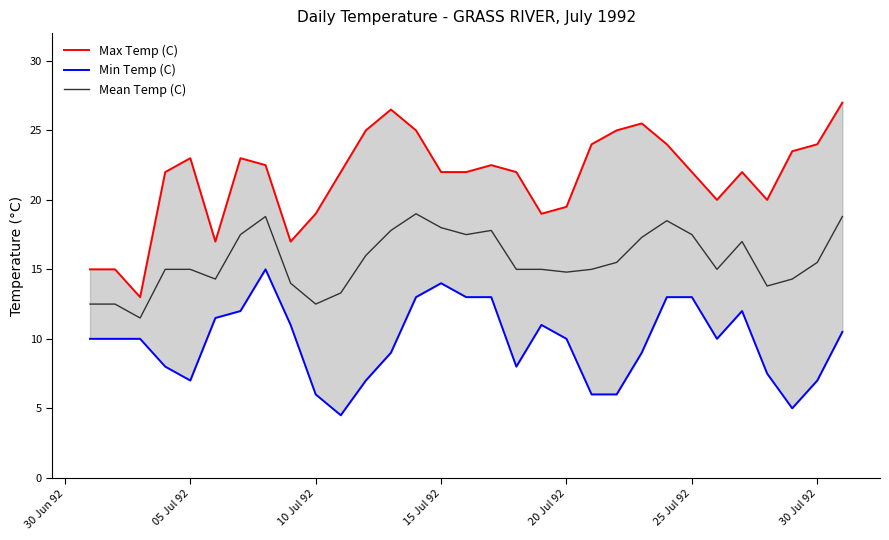

How many data points does each series have?

31